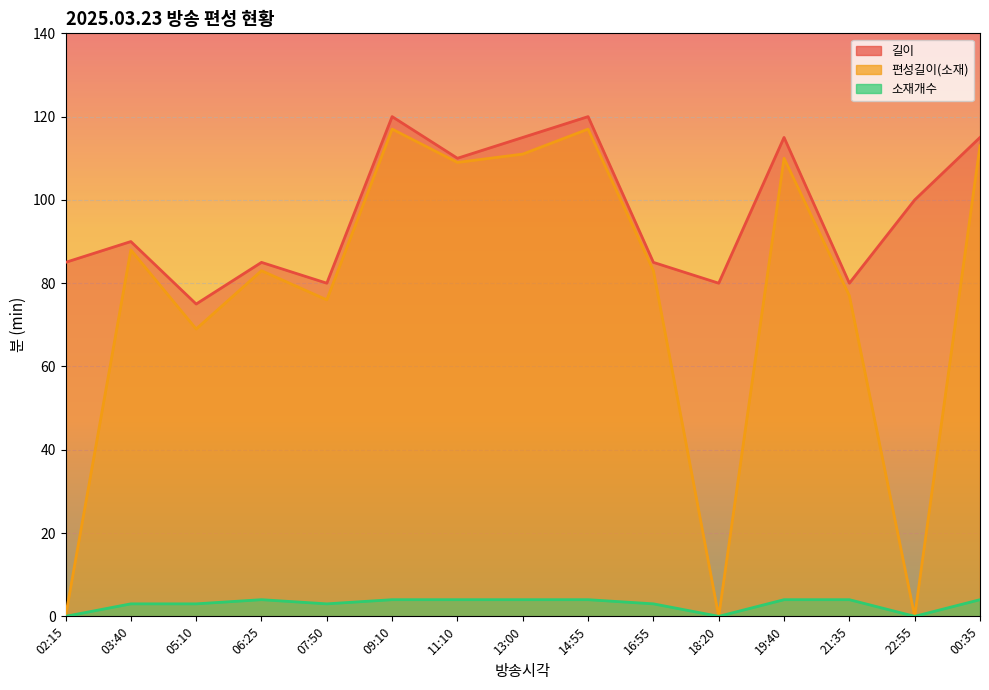

Which category has the lowest value in the 길이 series?

05:10